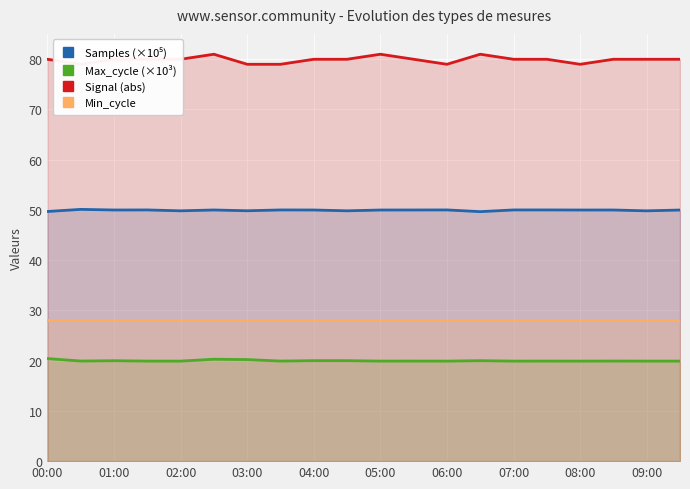

How many series are shown in this chart?

4